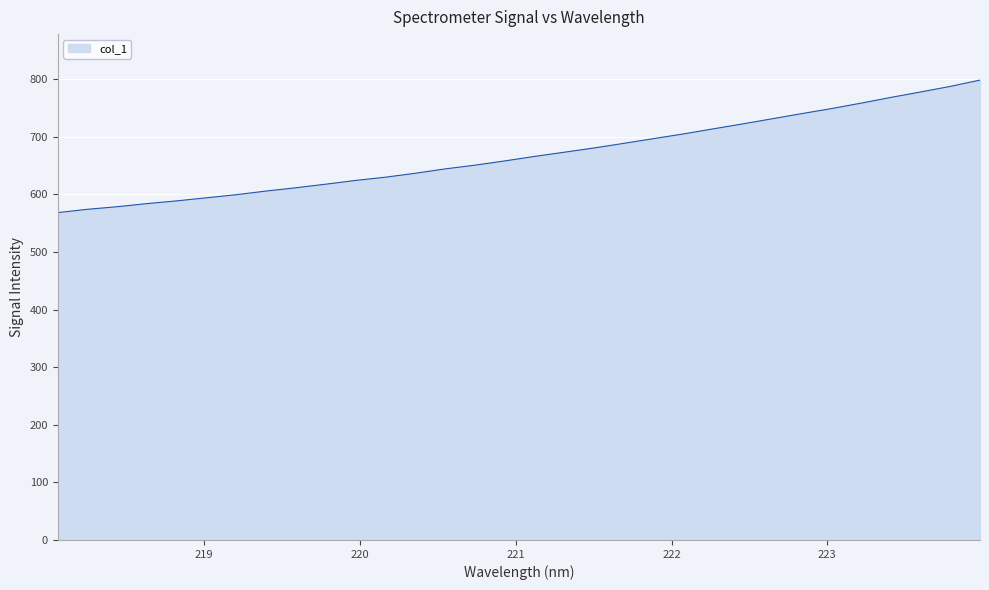

What is the difference between the maximum and minimum values?

230.1